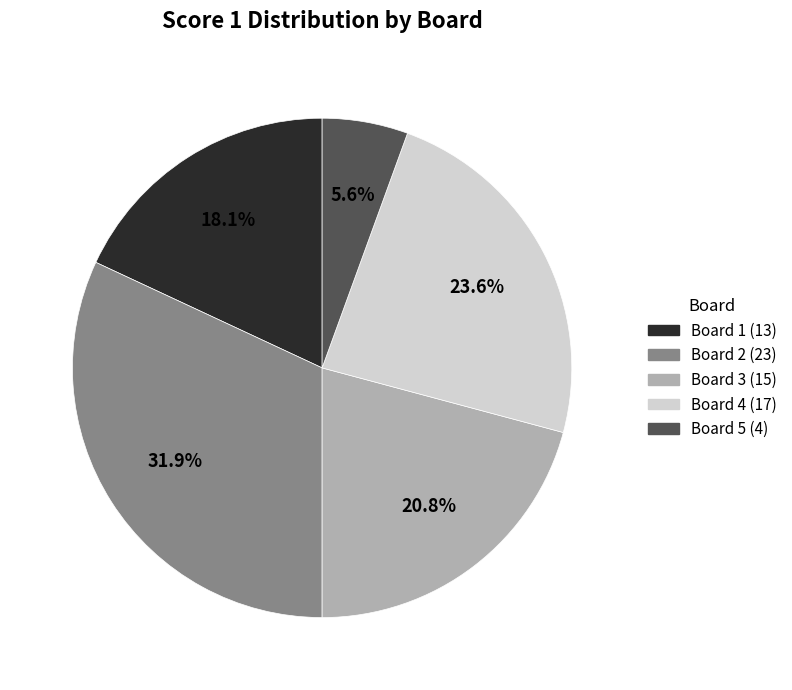

Combined, do Board 4 and Board 5 account for over 50%?

No